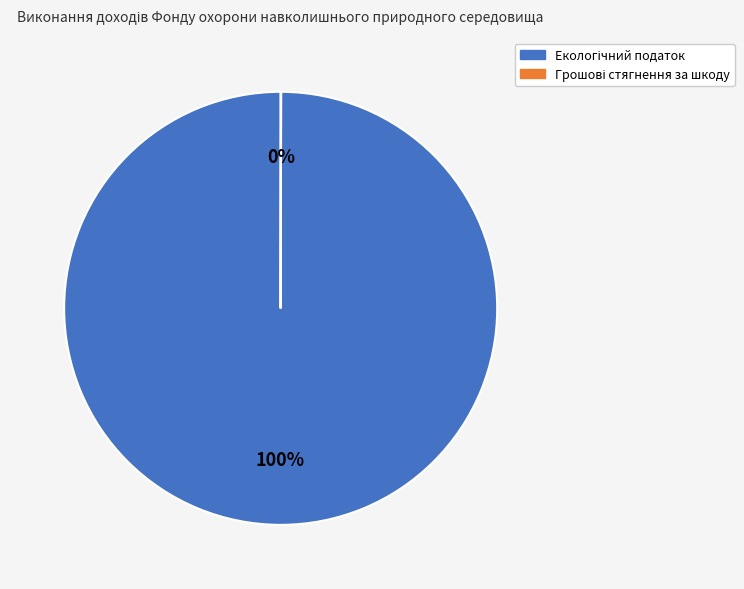

To the nearest percent, what is the difference between the largest and smallest slice percentages?

100%